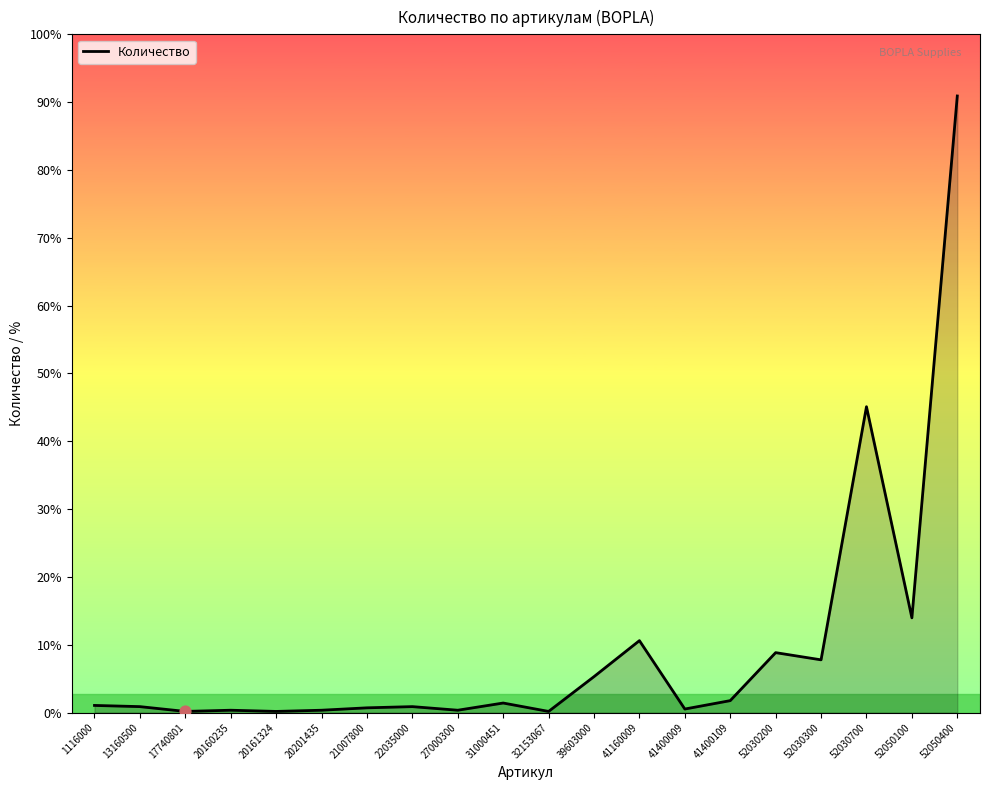

What is the ratio of the value at 41400109 to the value at 41160009?

0.2